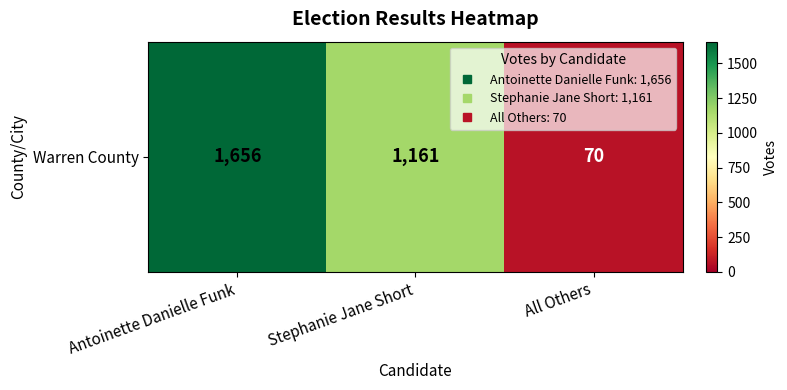

What is the ratio of the value at Antoinette Danielle Funk to the value at Stephanie Jane Short?

1.4